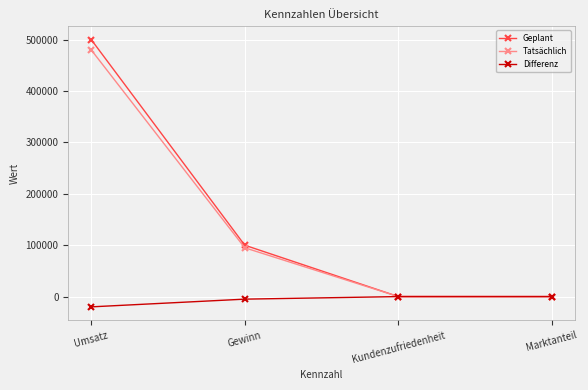

Which category has the lowest value in the Differenz series?

Umsatz